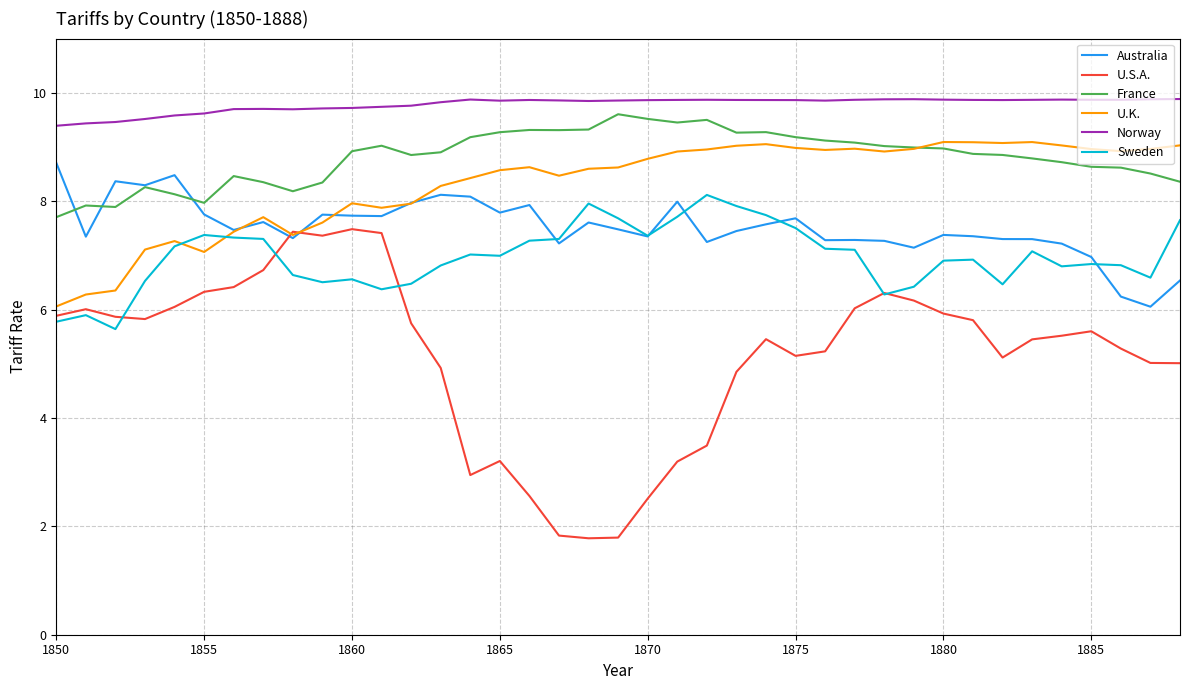

How many intersections are there between Australia and U.S.A.?

2